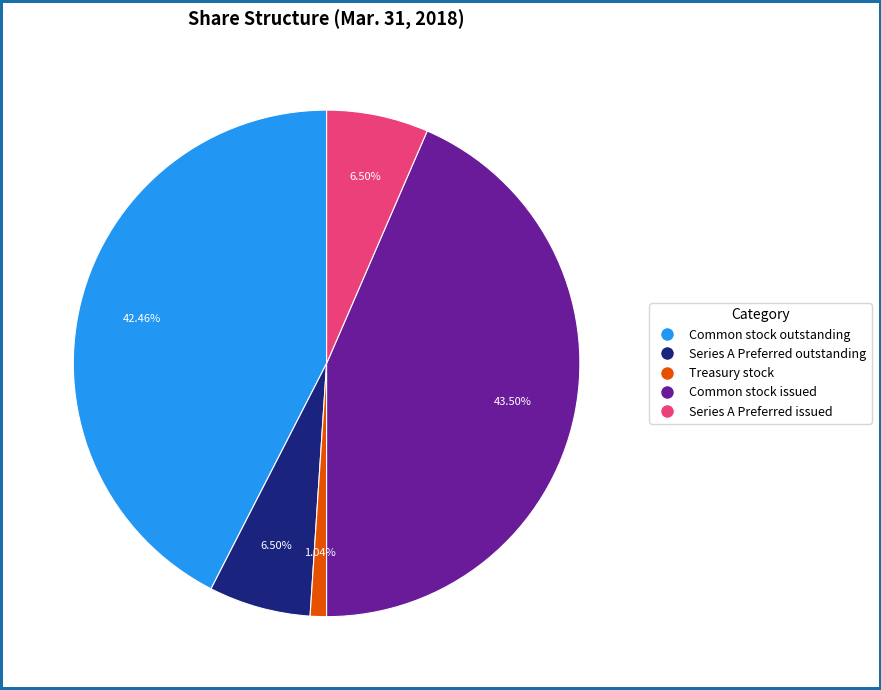

How many segments does this pie chart have?

5